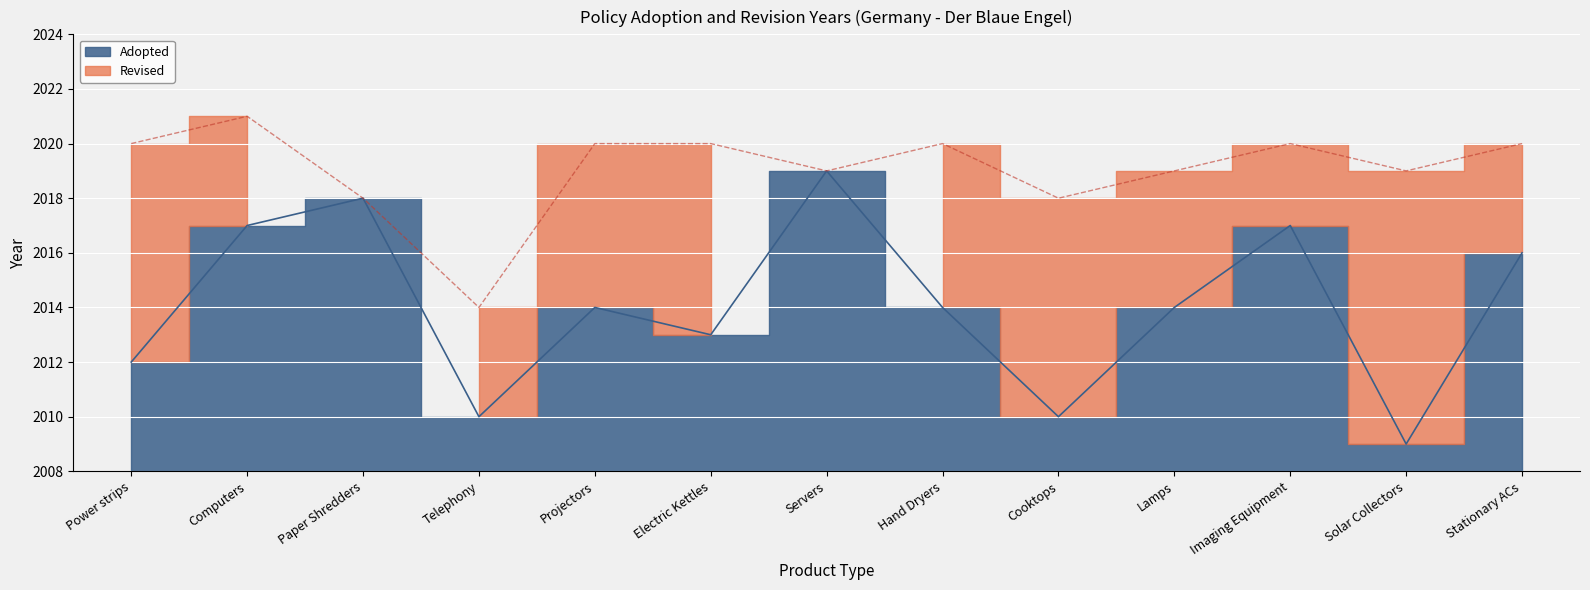

List the labels in order of value, largest first.

Servers, Paper Shredders, Computers, Imaging Equipment, Stationary ACs, Projectors, Hand Dryers, Lamps, Electric Kettles, Power strips, Telephony, Cooktops, Solar Collectors